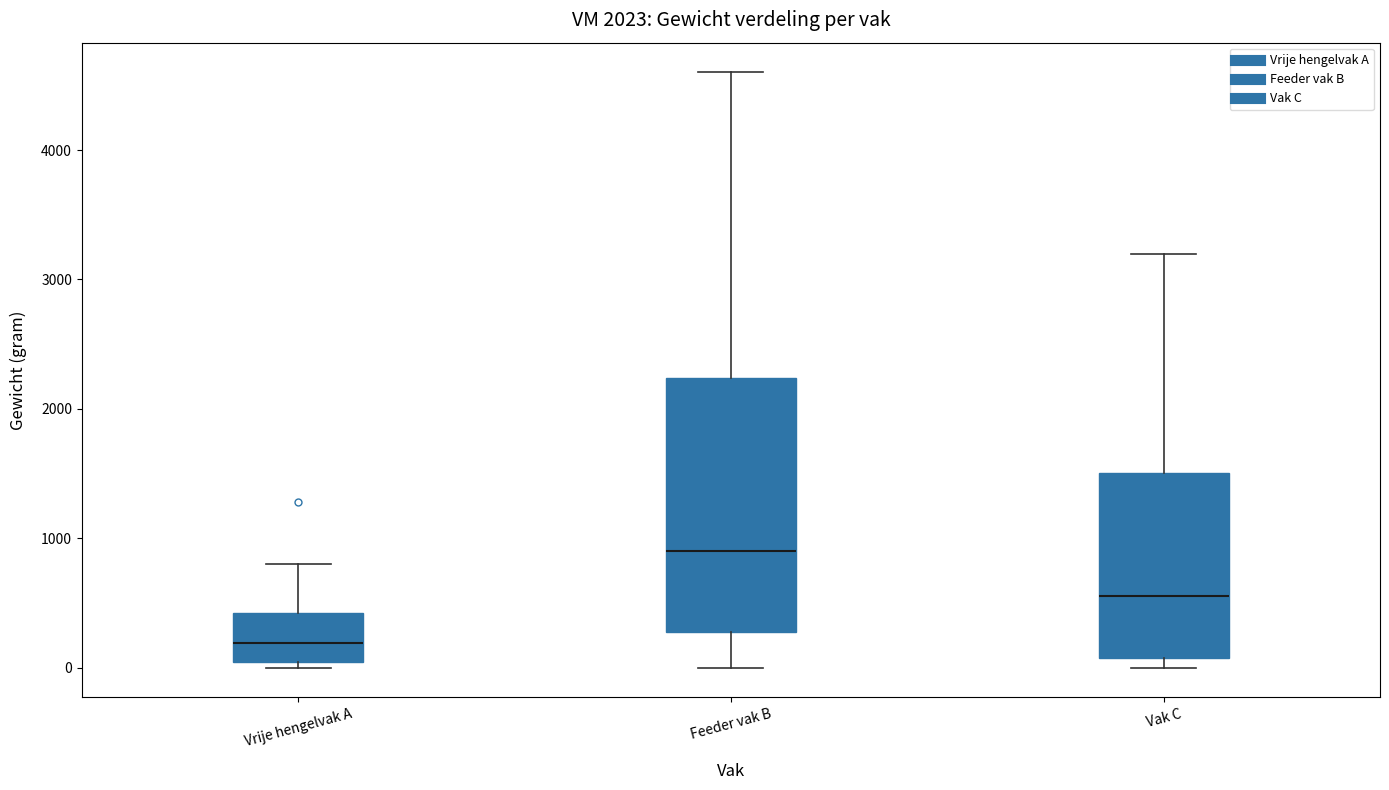

Comparing the boxes themselves (not the whiskers), which one is the tallest?

Feeder vak B